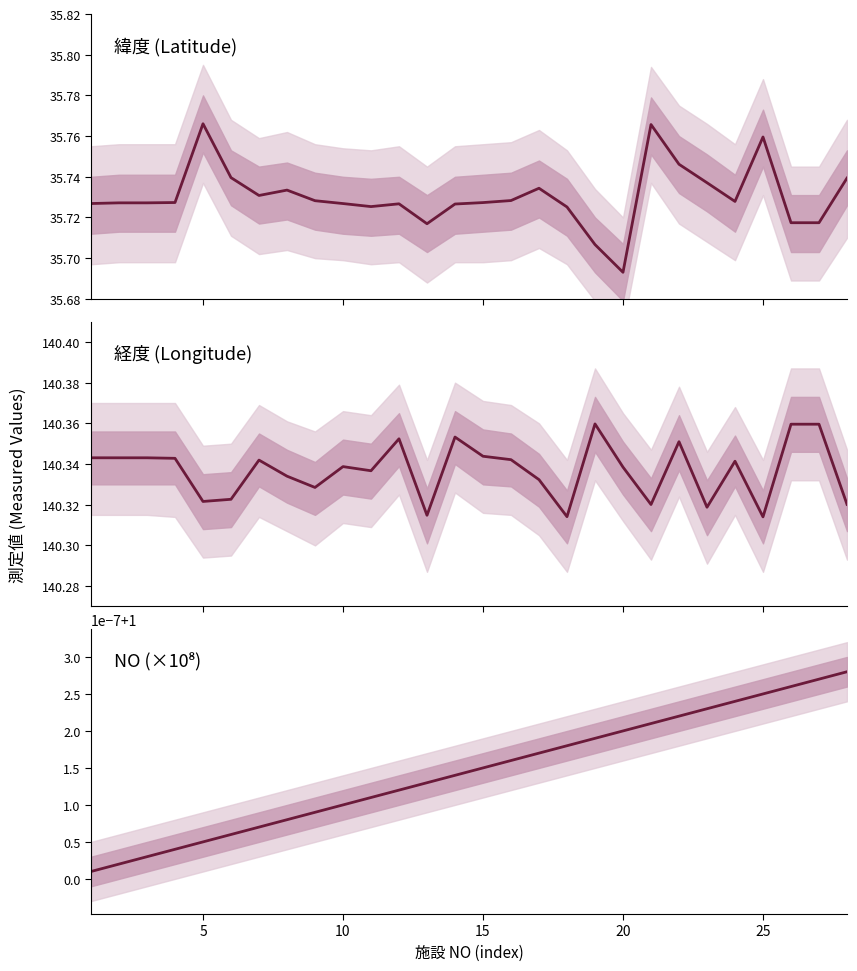

Reading left to right, list all the values displayed in this chart.

緯度 (Latitude): 35.7	35.7	35.7	35.7	35.8	35.7	35.7	35.7	35.7	35.7	35.7	35.7	35.7	35.7	35.7	35.7	35.7	35.7	35.7	35.7	35.8	35.7	35.7	35.7	35.8	35.7	35.7	35.7
経度 (Longitude): 140.3	140.3	140.3	140.3	140.3	140.3	140.3	140.3	140.3	140.3	140.3	140.4	140.3	140.4	140.3	140.3	140.3	140.3	140.4	140.3	140.3	140.4	140.3	140.3	140.3	140.4	140.4	140.3
NO (×10⁸): 1.0	1.0	1.0	1.0	1.0	1.0	1.0	1.0	1.0	1.0	1.0	1.0	1.0	1.0	1.0	1.0	1.0	1.0	1.0	1.0	1.0	1.0	1.0	1.0	1.0	1.0	1.0	1.0